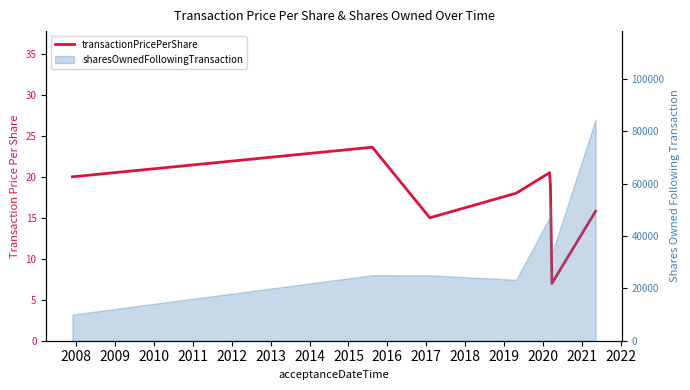

How many points are higher than both their immediate neighbors (excluding endpoints)?

2